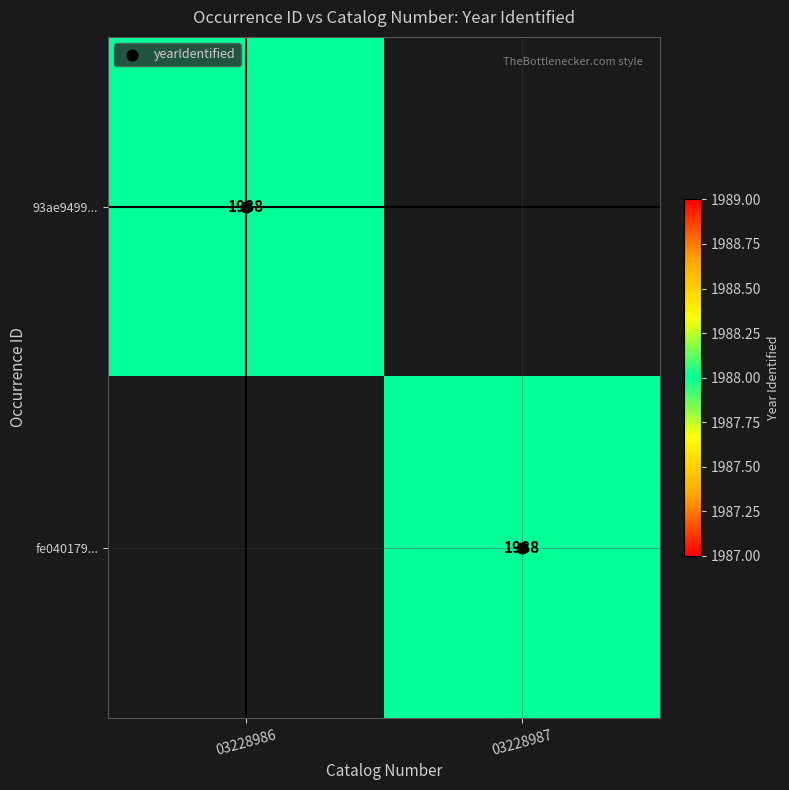

Which series has the largest range (max minus min)?

yearIdentified